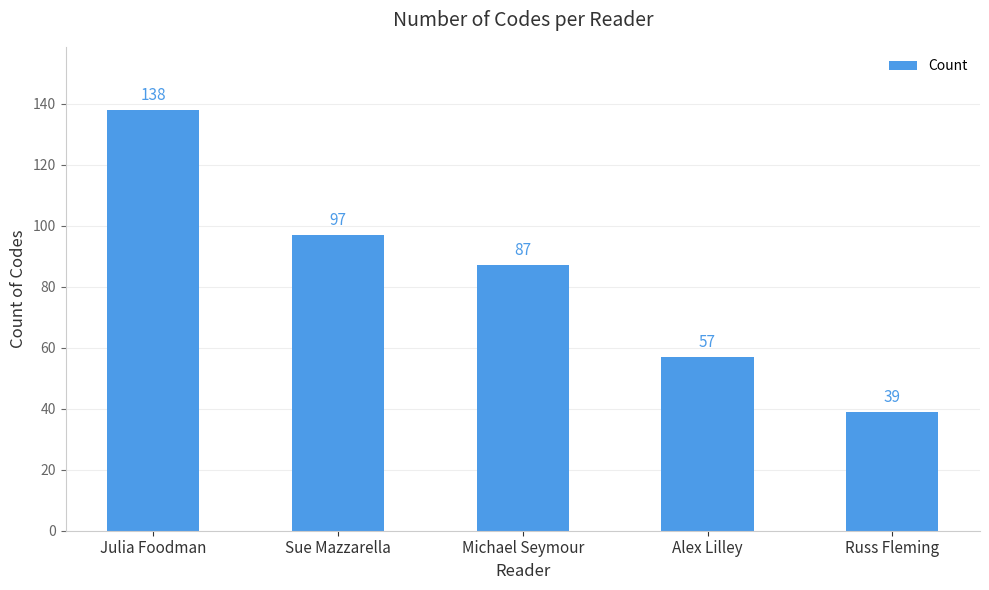

Rank the categories by value from highest to lowest.

Julia Foodman, Sue Mazzarella, Michael Seymour, Alex Lilley, Russ Fleming